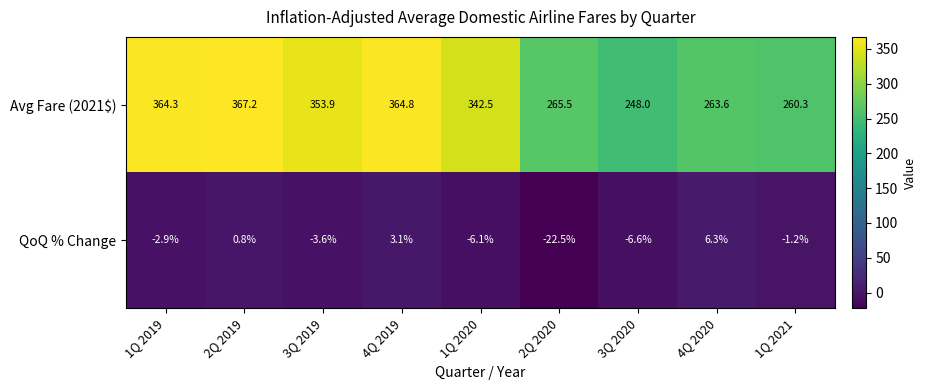

What is the highest value of the QoQ % Change series?

6.3